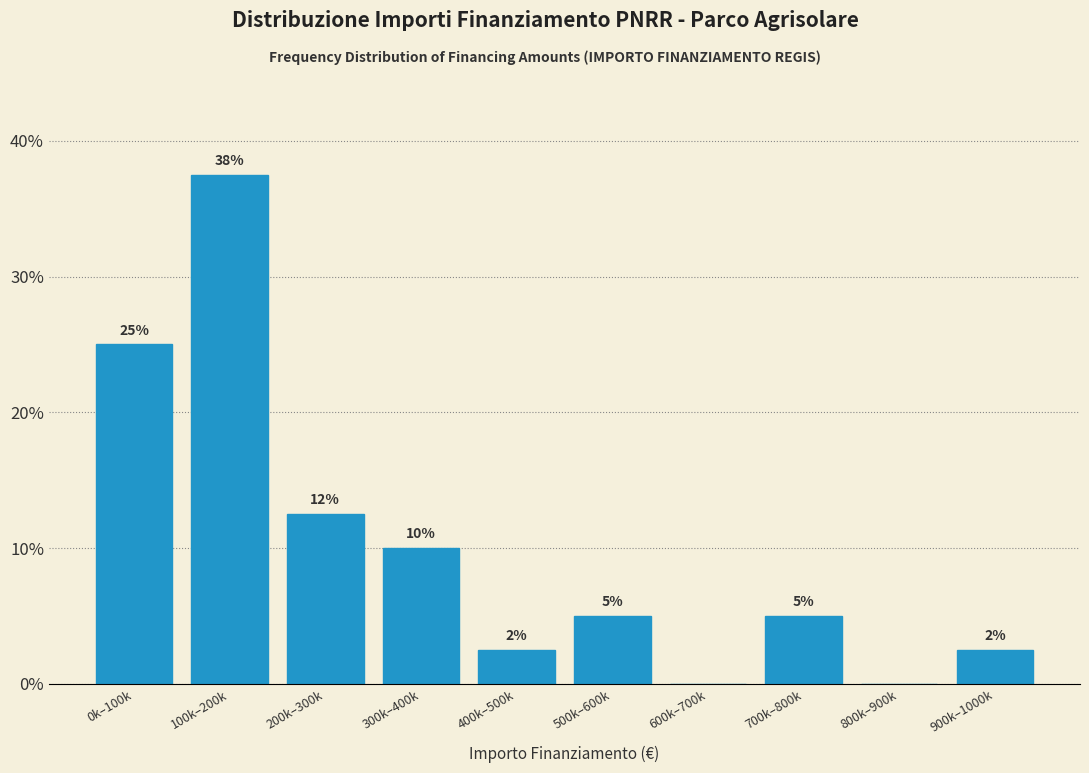

The value at 500k–600k is 5.0. True or false?

True